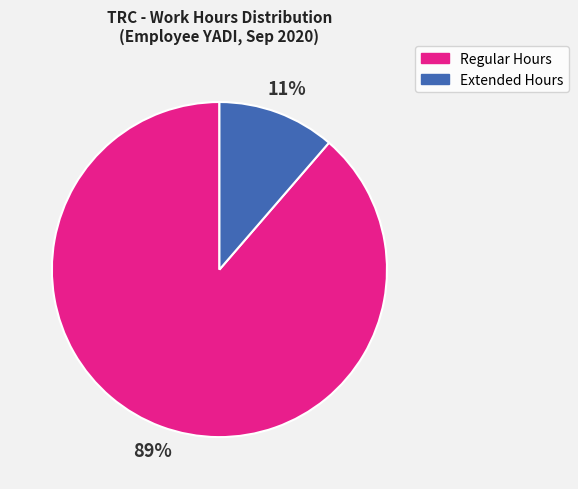

To the nearest percent, what is the average slice percentage?

50%